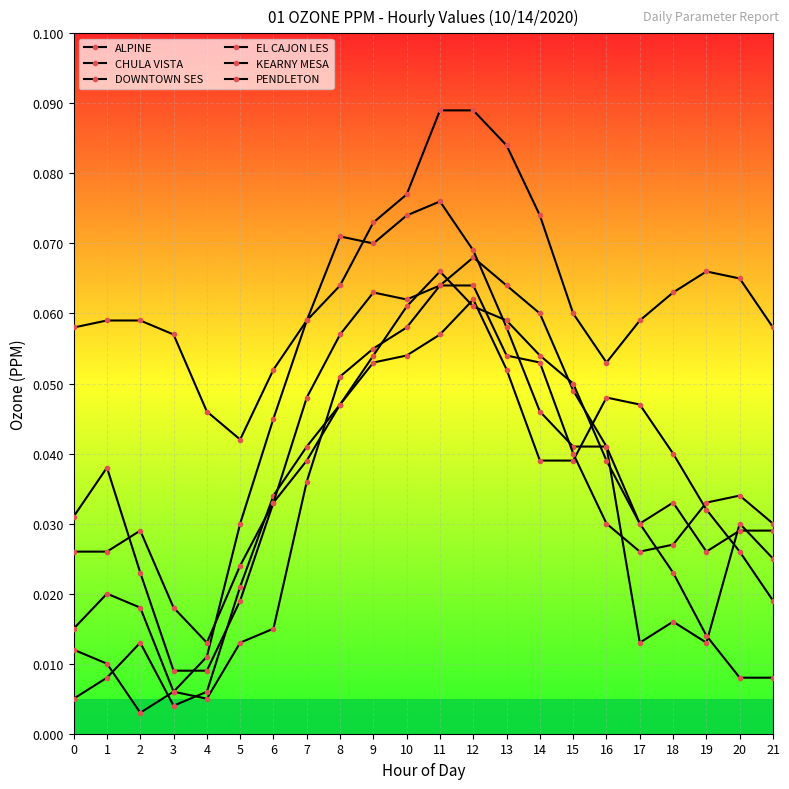

The EL CAJON LES series shows 0.0 at 20. True or false?

False